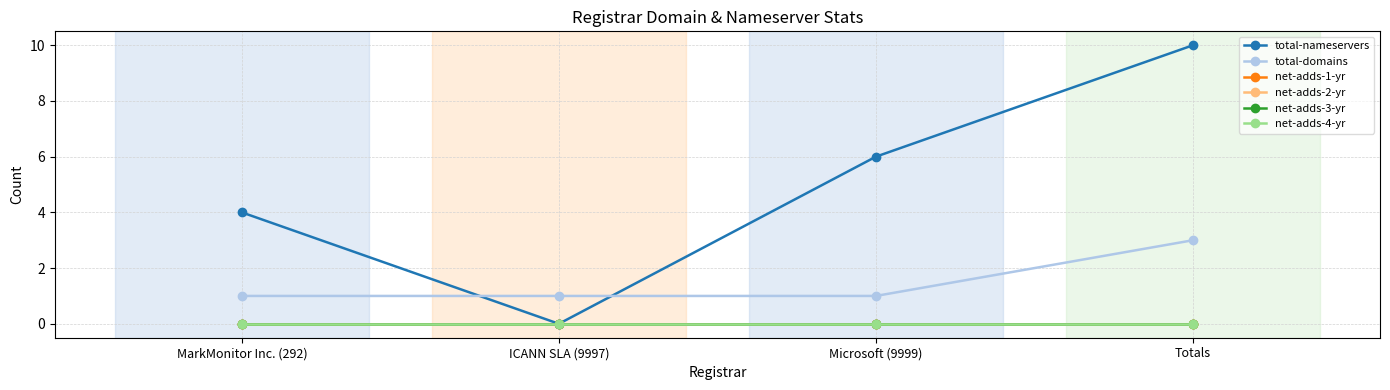

True or false: net-adds-2-yr and total-nameservers cross at least once.

False